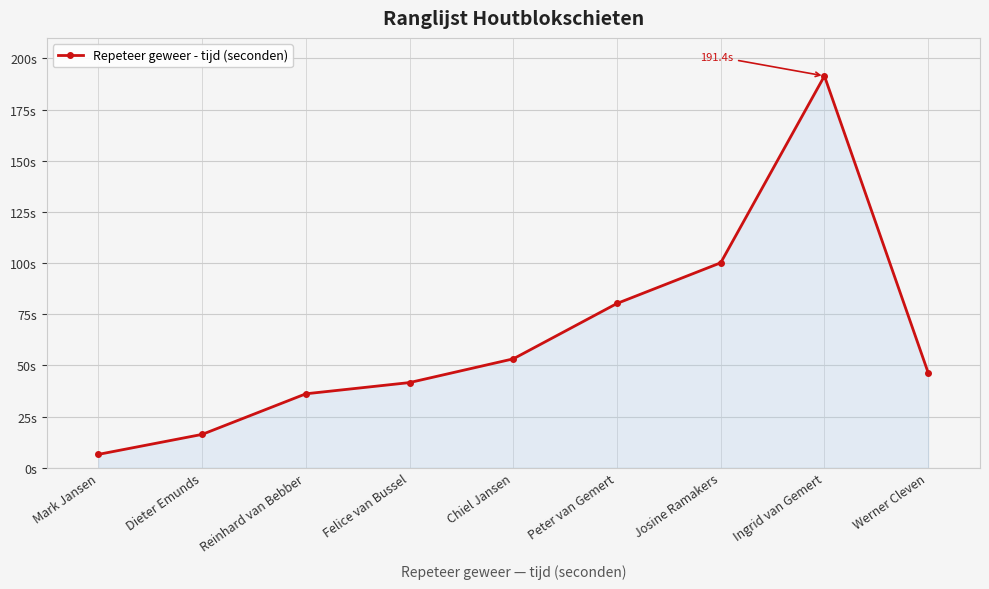

What is the greatest value displayed?

191.4